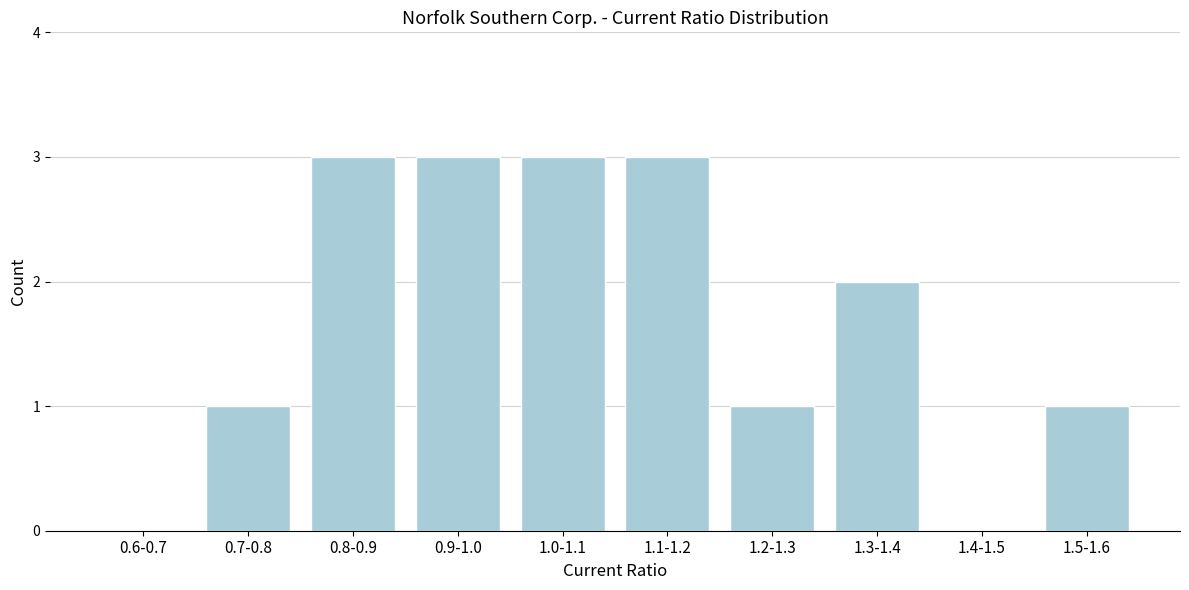

Reading left to right, extract all data points from this chart.

0.6-0.7=0	0.7-0.8=1	0.8-0.9=3	0.9-1.0=3	1.0-1.1=3	1.1-1.2=3	1.2-1.3=1	1.3-1.4=2	1.4-1.5=0	1.5-1.6=1